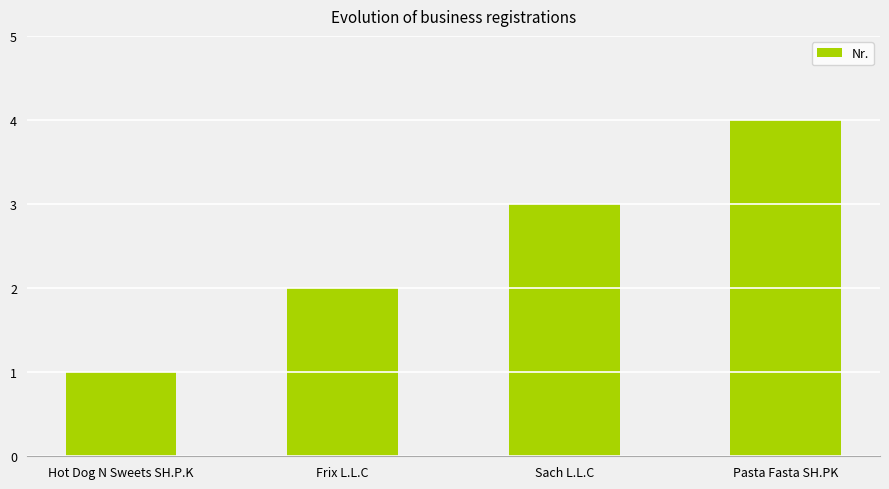

What value does the data have at Sach L.L.C?

3